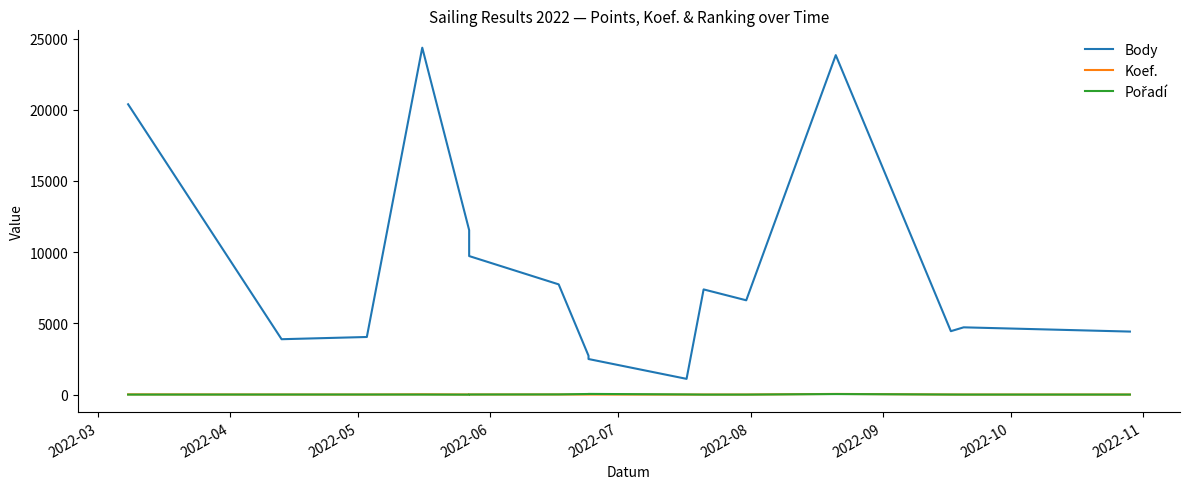

Rank the series by their maximum value, from lowest to highest.

Koef., Pořadí, Body